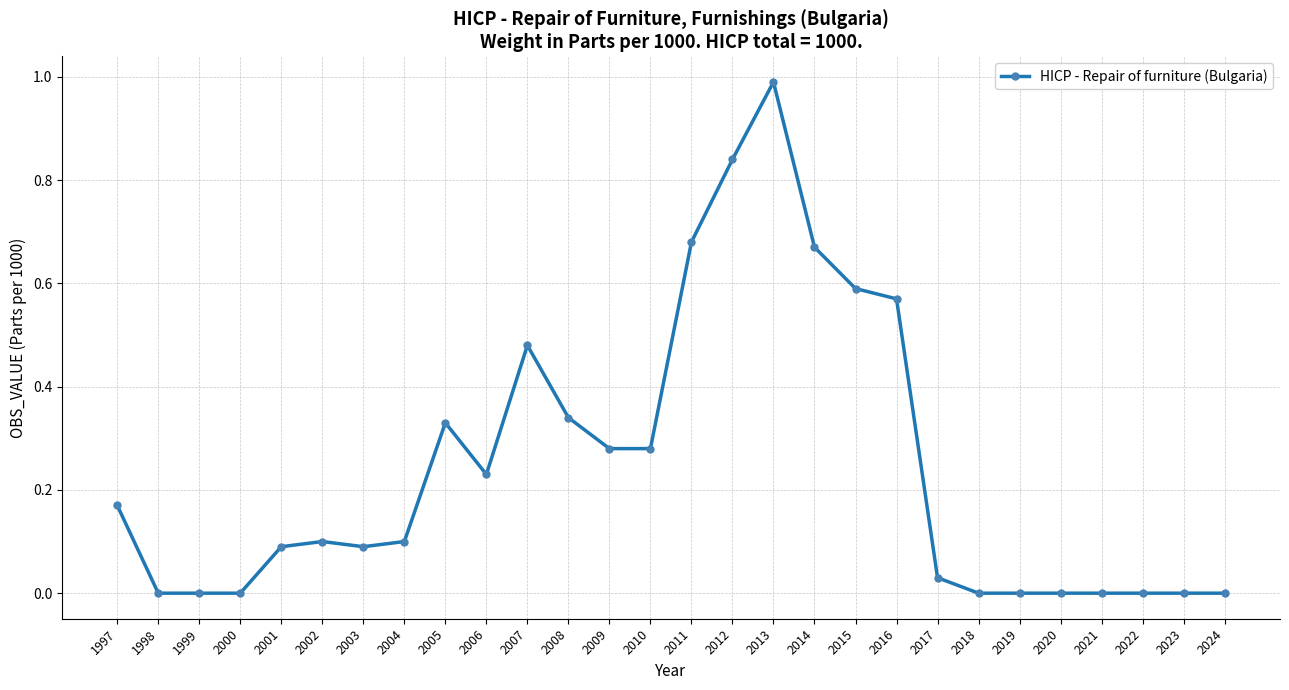

Which has a higher value, 2021 or 2003?

2003